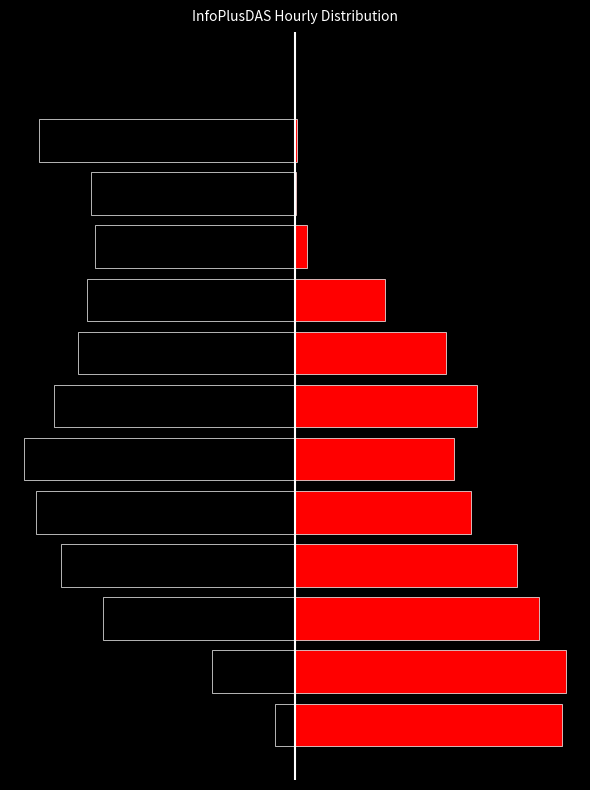

The value of First half (black) at 9 is -11592. True or false?

False